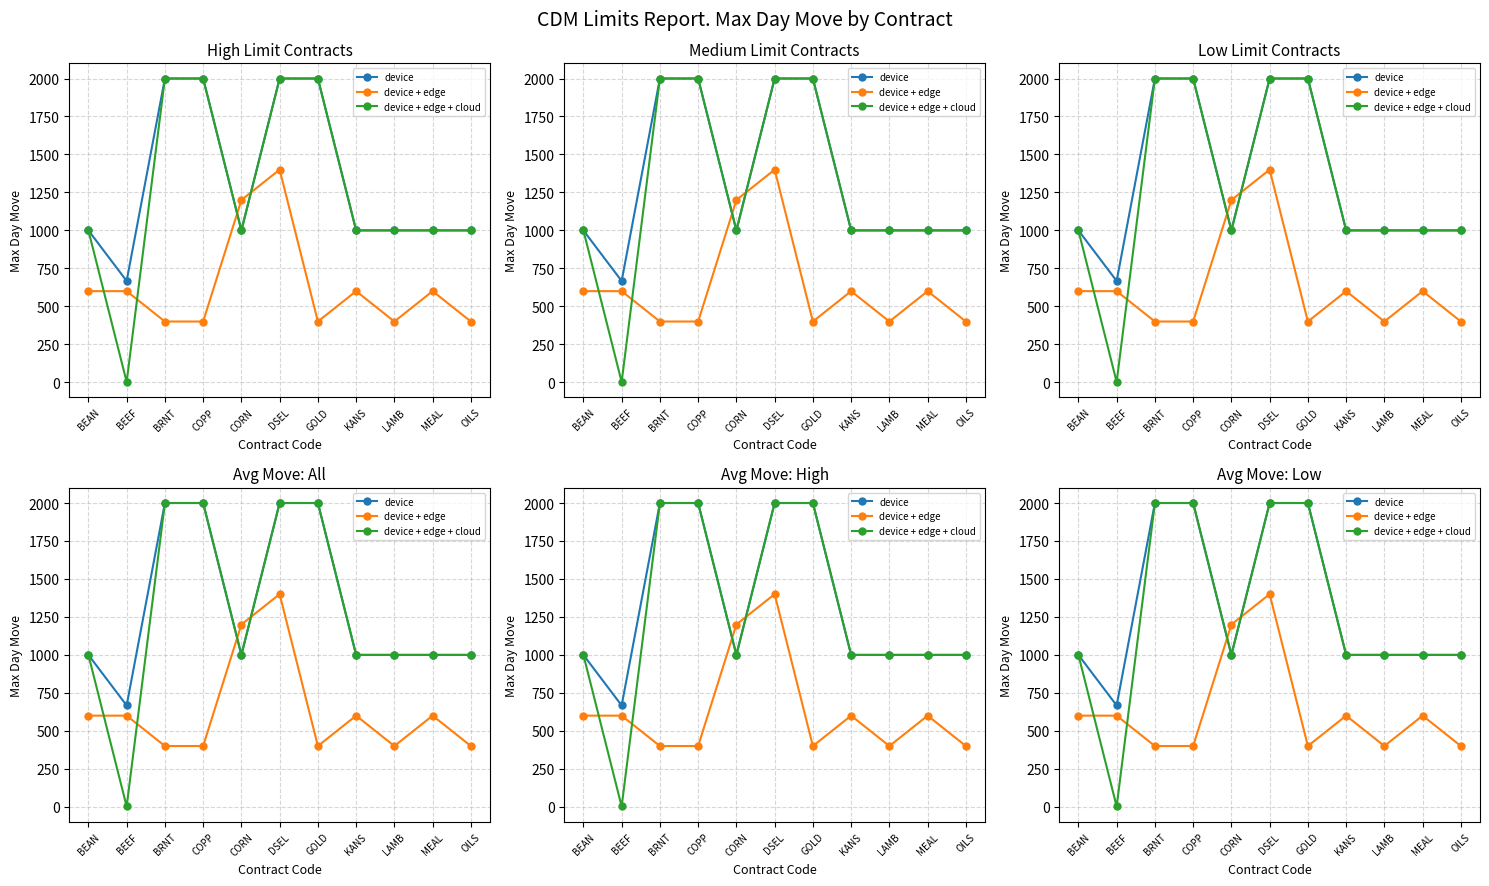

What is the label of the 9th point from the right?

BRNT